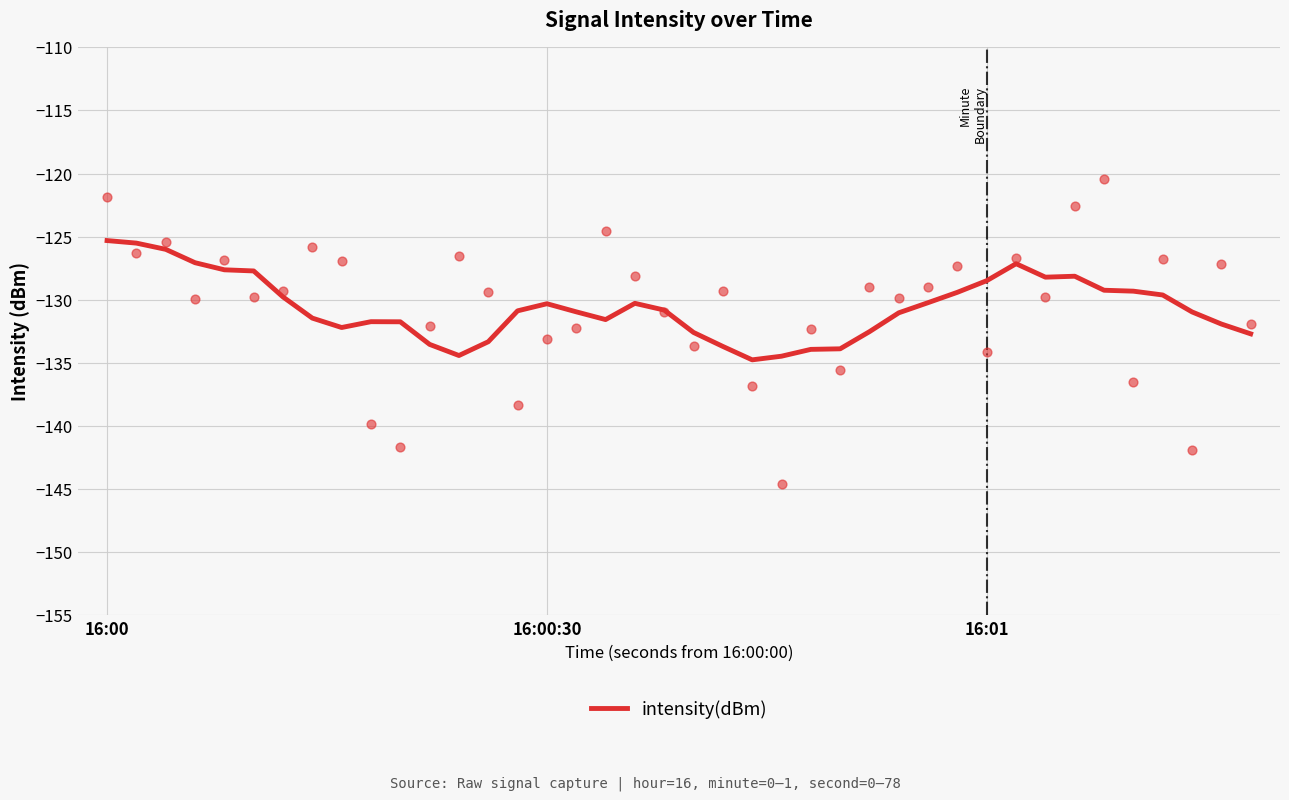

What is the maximum value for intensity(dBm)?

-125.3